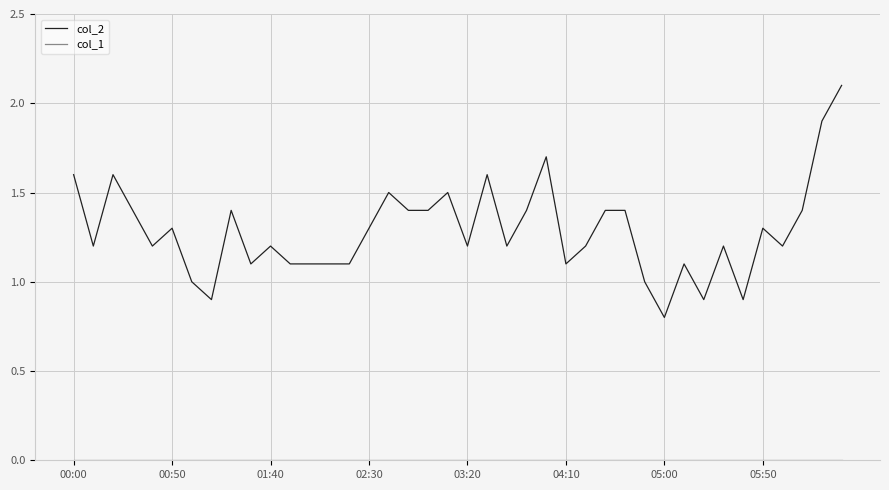

Which series has the largest total across all categories?

col_2